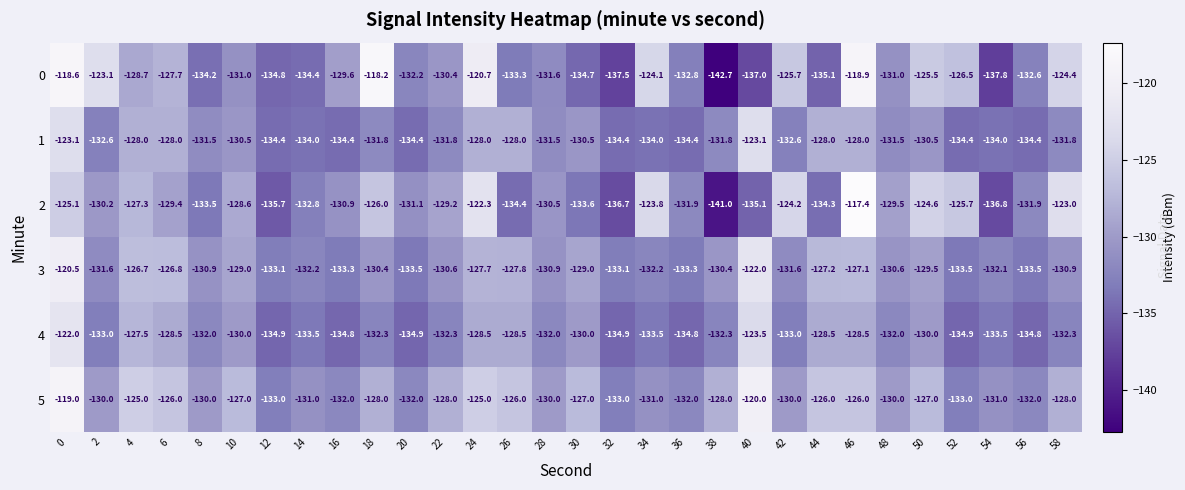

What is the difference between the second highest and minimum values in the 3 series?

11.5